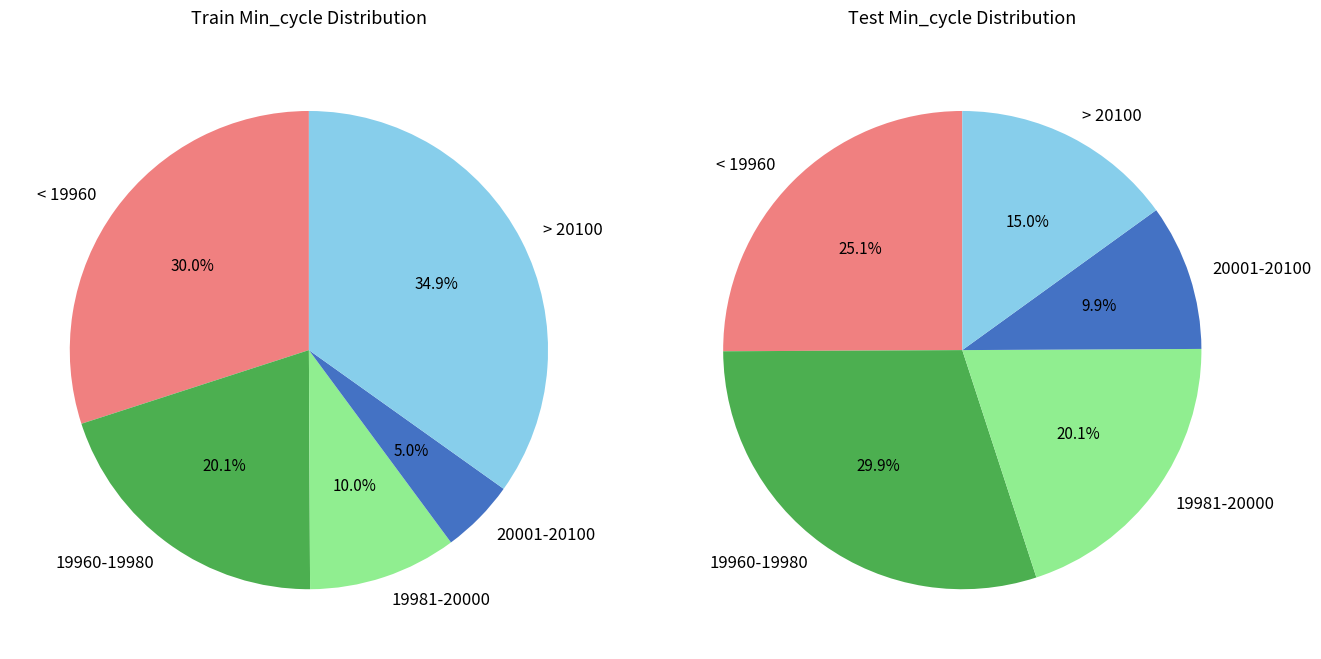

Between 19948 and 20292, which is larger?

19948